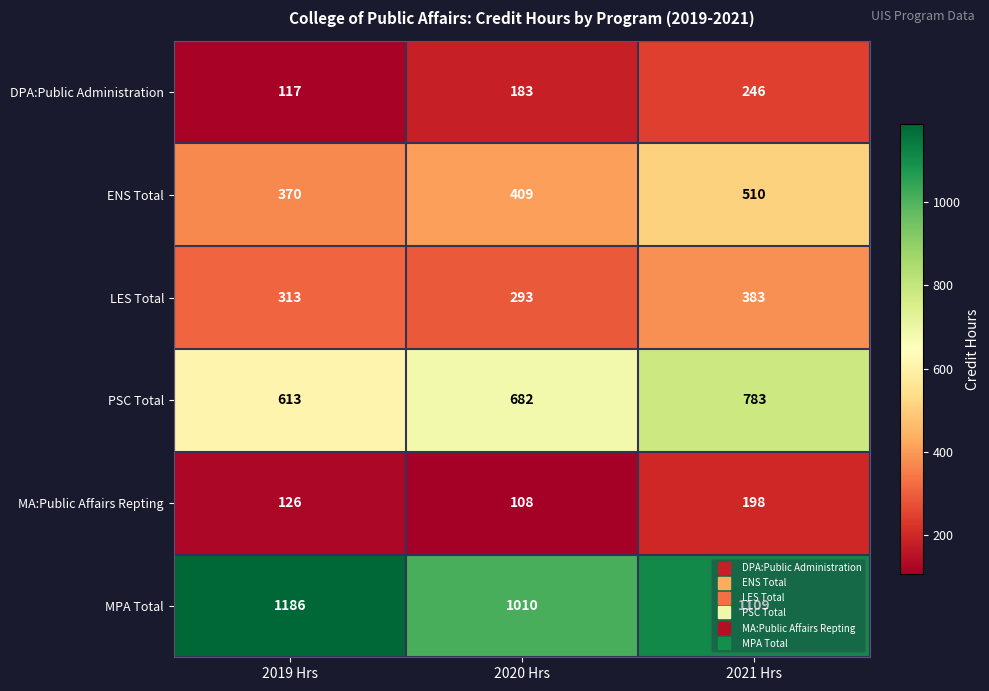

Rank the series by their maximum value, from highest to lowest.

MPA Total, PSC Total, ENS Total, LES Total, DPA:Public Administration, MA:Public Affairs Repting